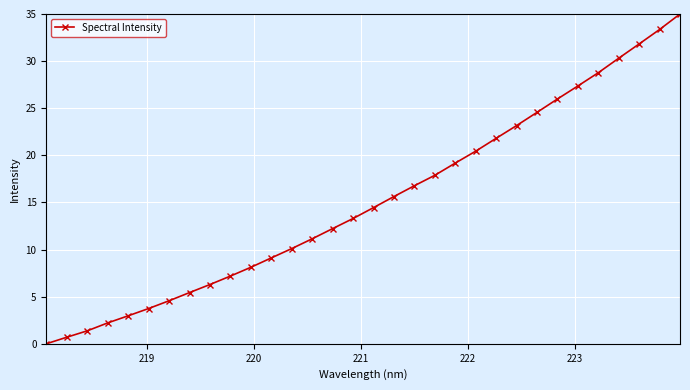

What is the average value?

15.2